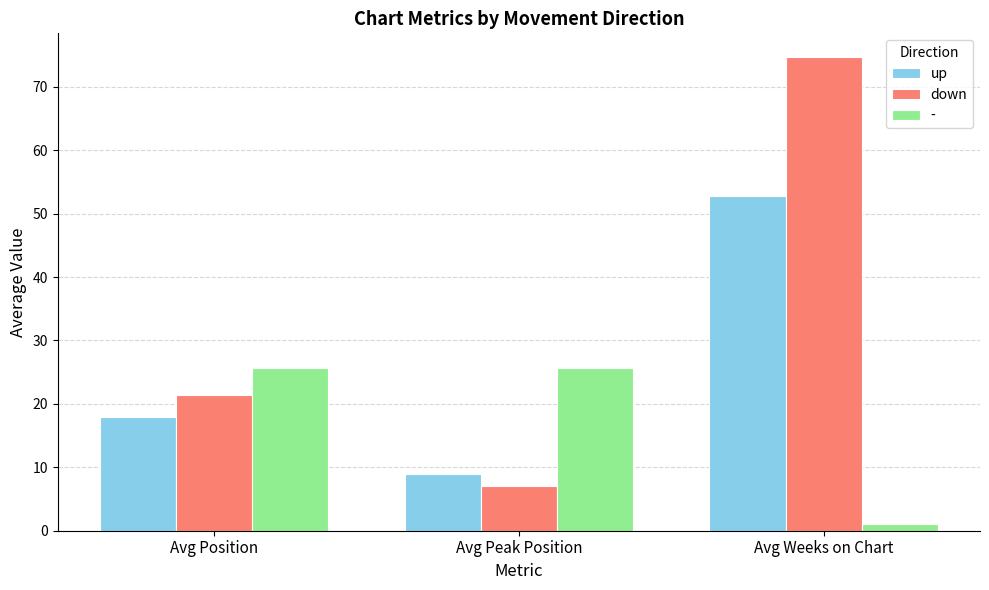

True or false: up has a value of 82.3 at Avg Weeks on Chart.

False